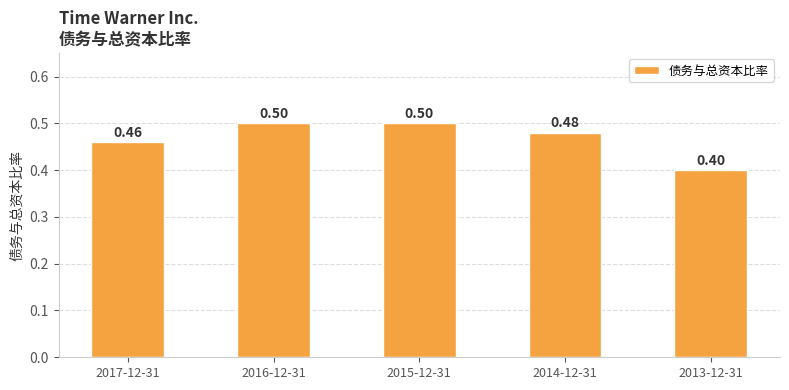

What is the label of the 3rd bar from the left?

2015-12-31